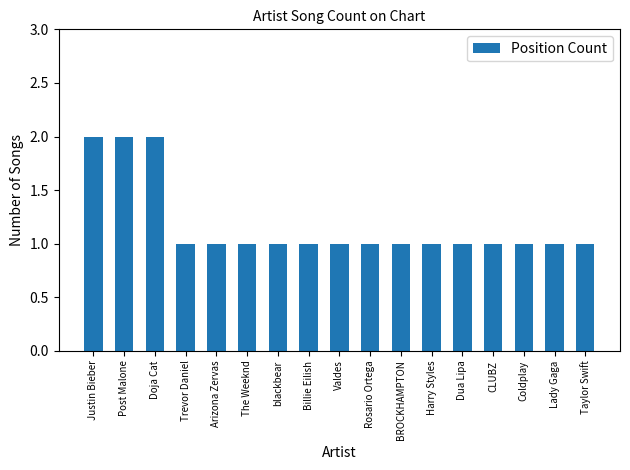

What is the sum of all values?

20